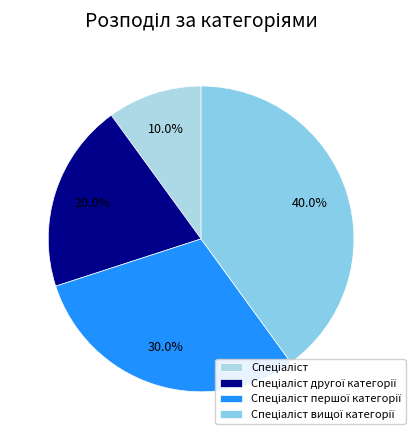

To the nearest percent, what is the difference between the largest and smallest slice percentages?

30%